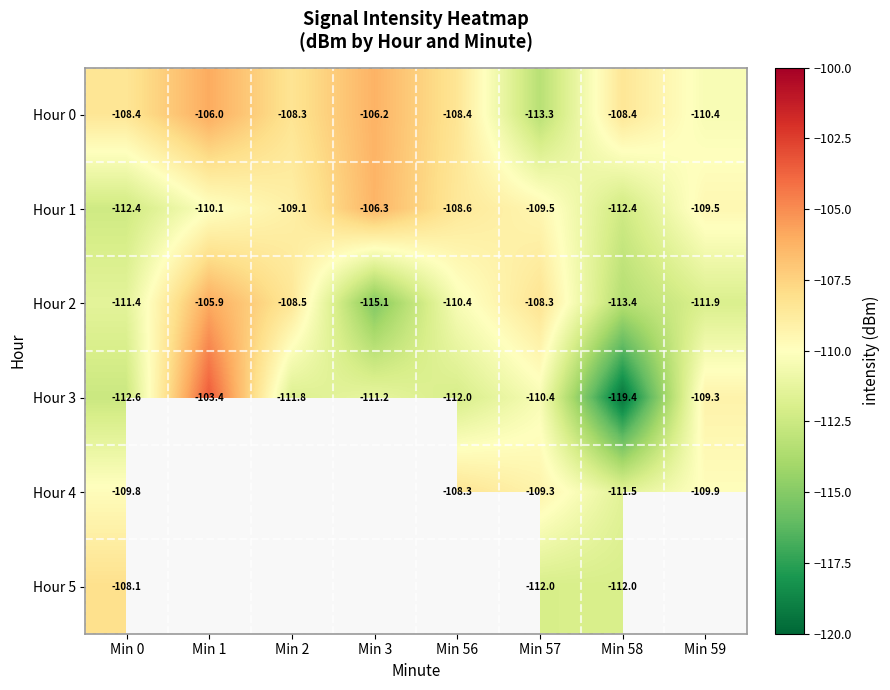

How many values in the Hour 2 series exceed -110?

3